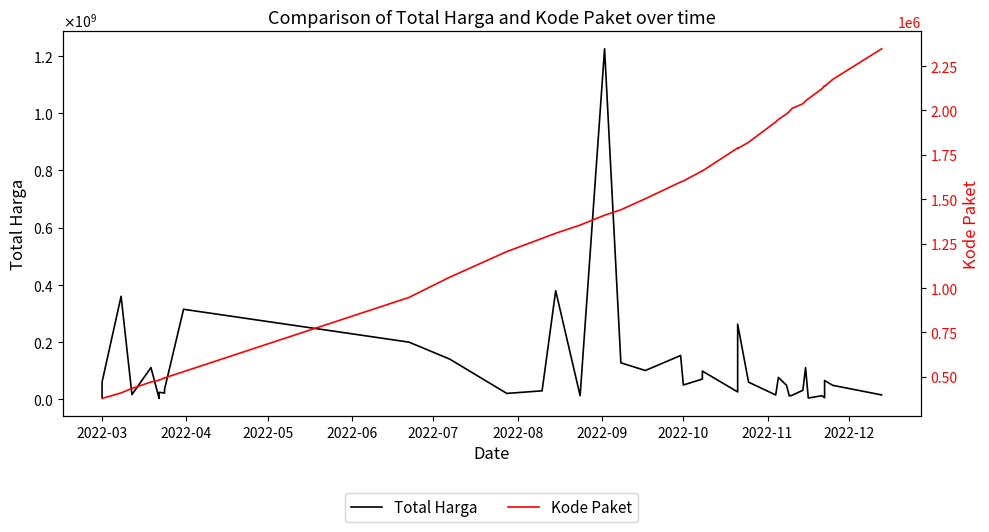

Is this an area chart (filled region under the line)?

No